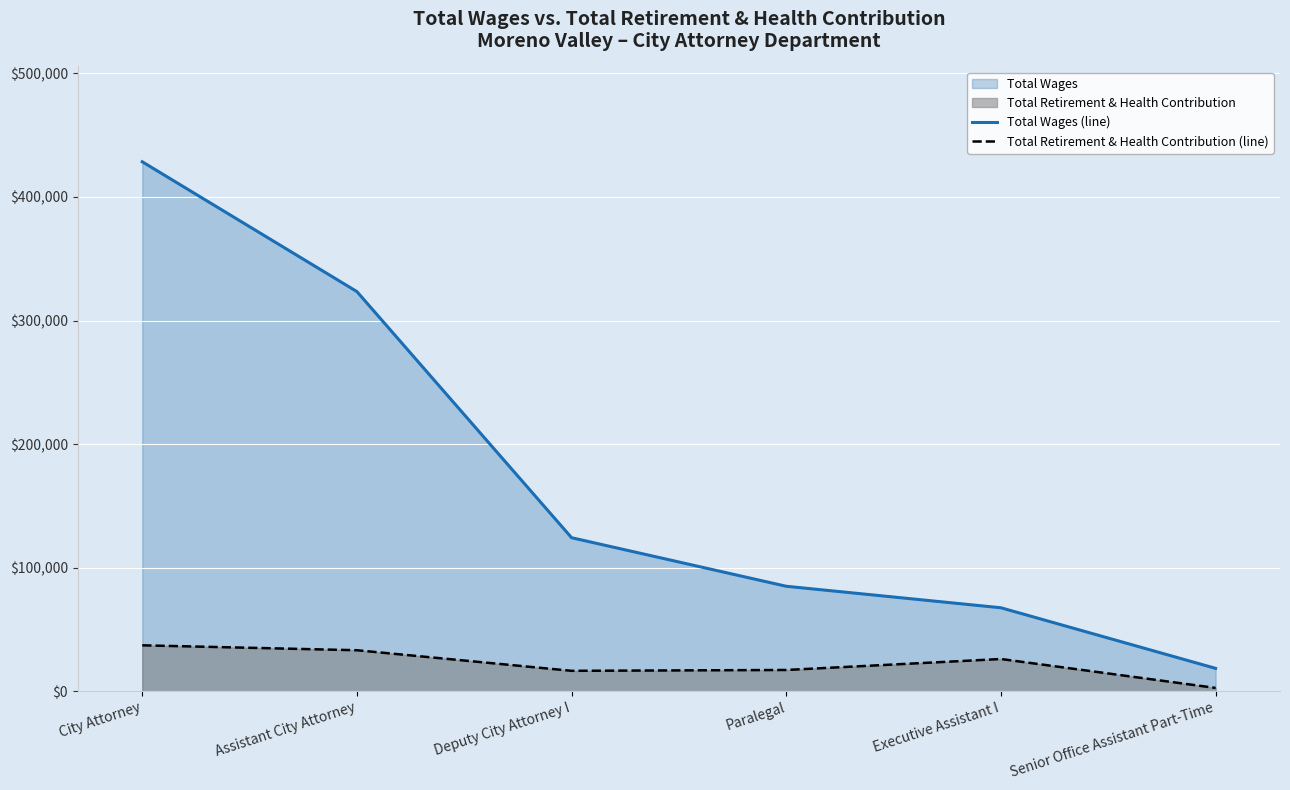

What is the average value of the Total Wages (line) series?

174555